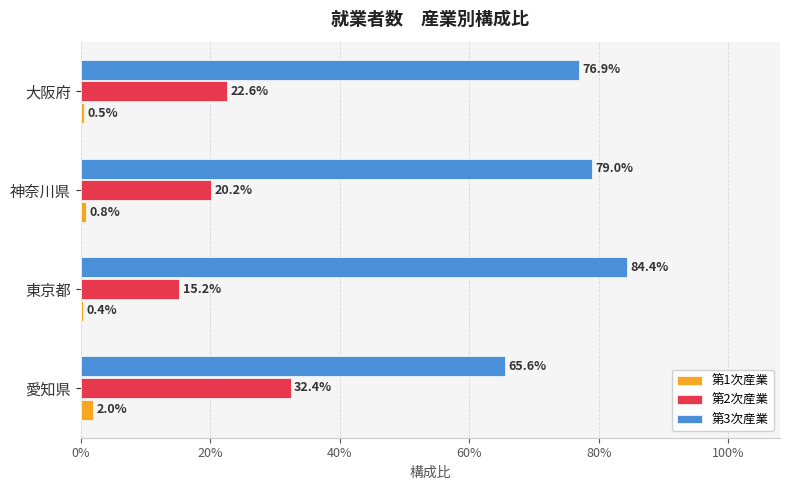

What position from the left is 愛知県?

1